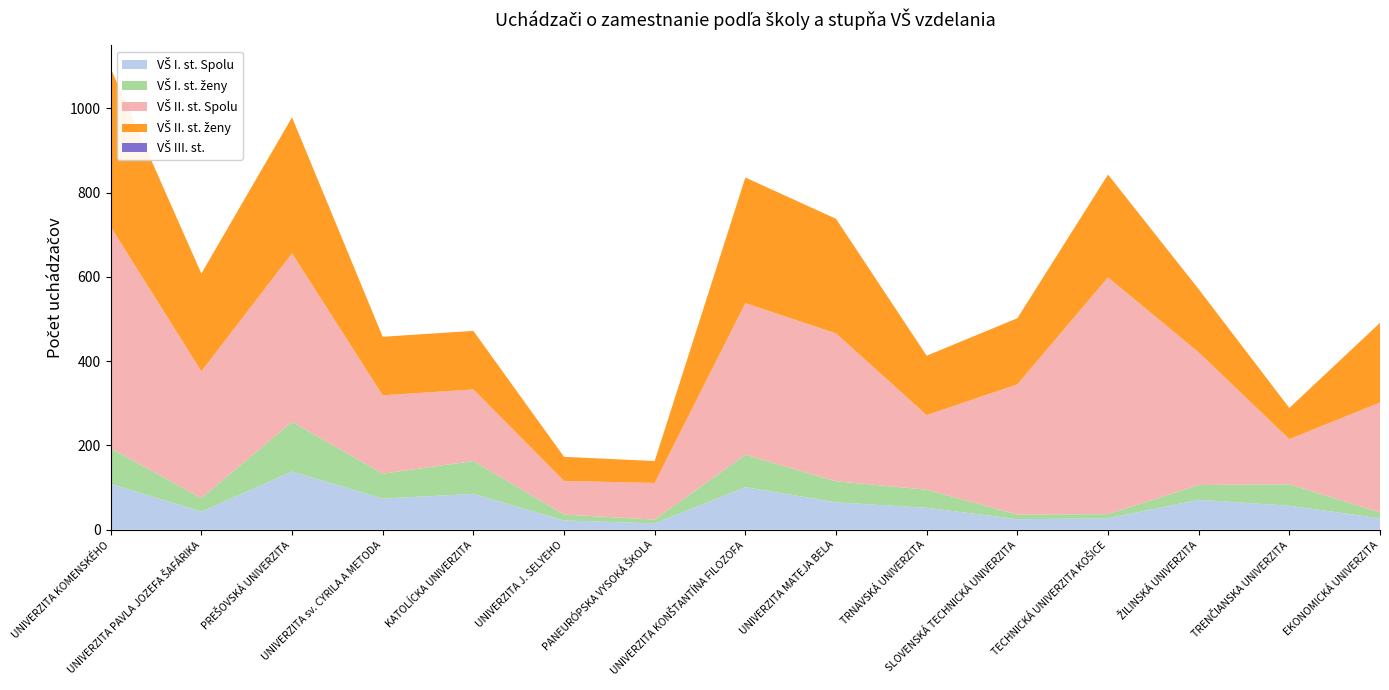

Reading left to right, transcribe all the data shown in this chart.

VŠ I. st. Spolu: 109	43	138	74	85	22	15	101	65	52	25	27	71	57	27
VŠ I. st. ženy: 84	32	118	59	78	14	9	77	50	43	11	10	35	51	14
VŠ II. st. Spolu: 526	301	400	186	170	80	87	360	351	177	309	562	315	107	261
VŠ II. st. ženy: 376	232	323	139	139	57	52	298	272	141	157	244	150	74	189
VŠ III. st.: 0	0	0	0	0	0	0	0	0	0	0	0	0	0	0